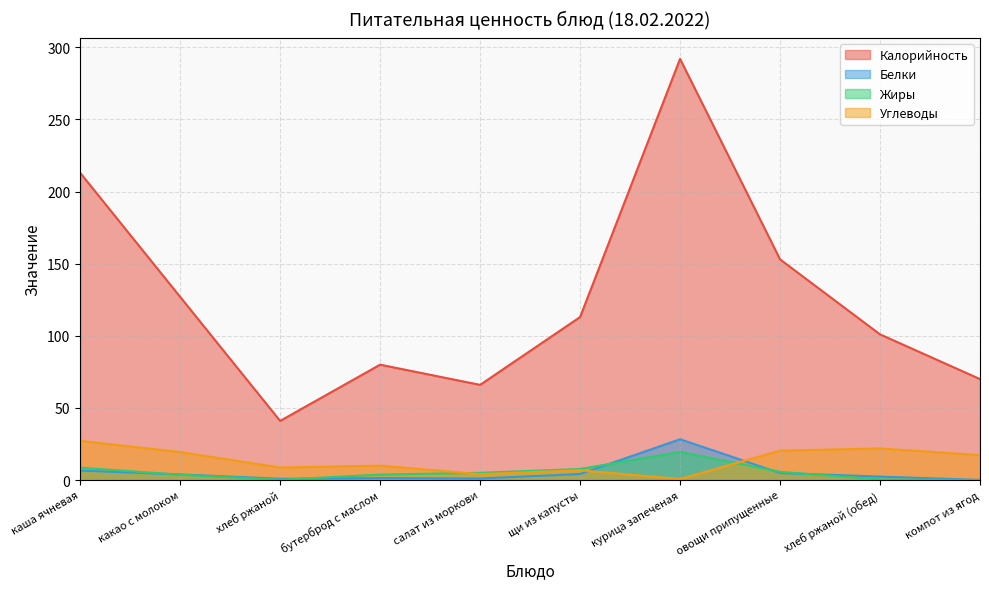

True or false: Калорийность and Углеводы intersect in this chart.

False